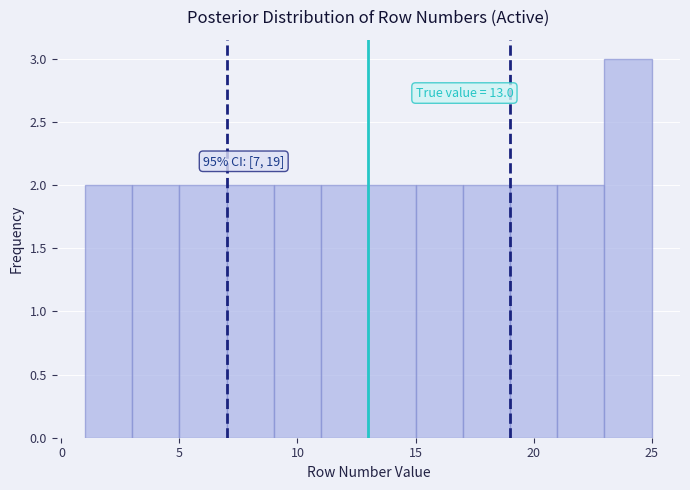

Which range on the x-axis has the tallest bar?

23 to 25